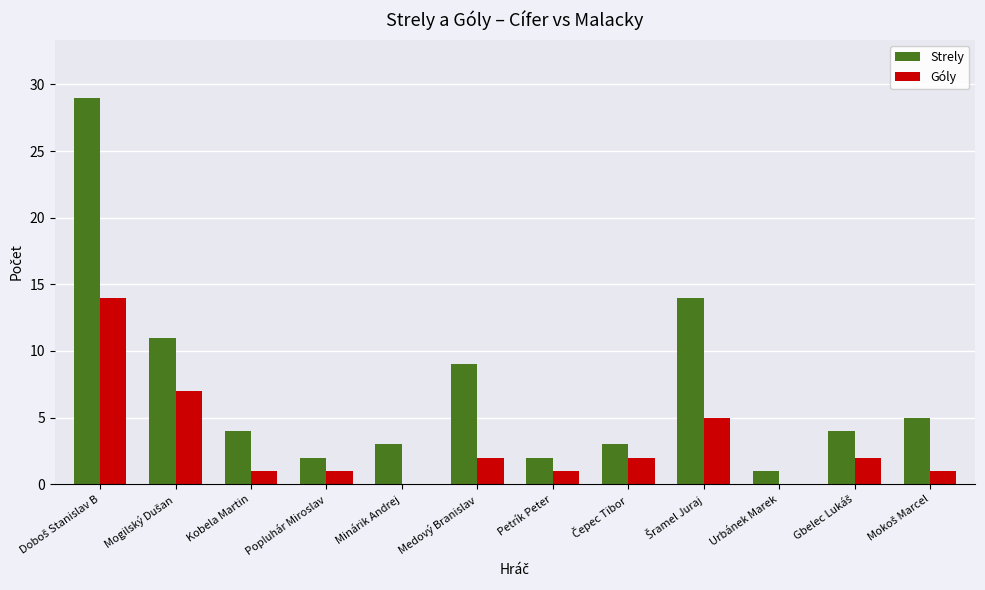

True or false: Strely has a value of 6 at Kobela Martin.

False